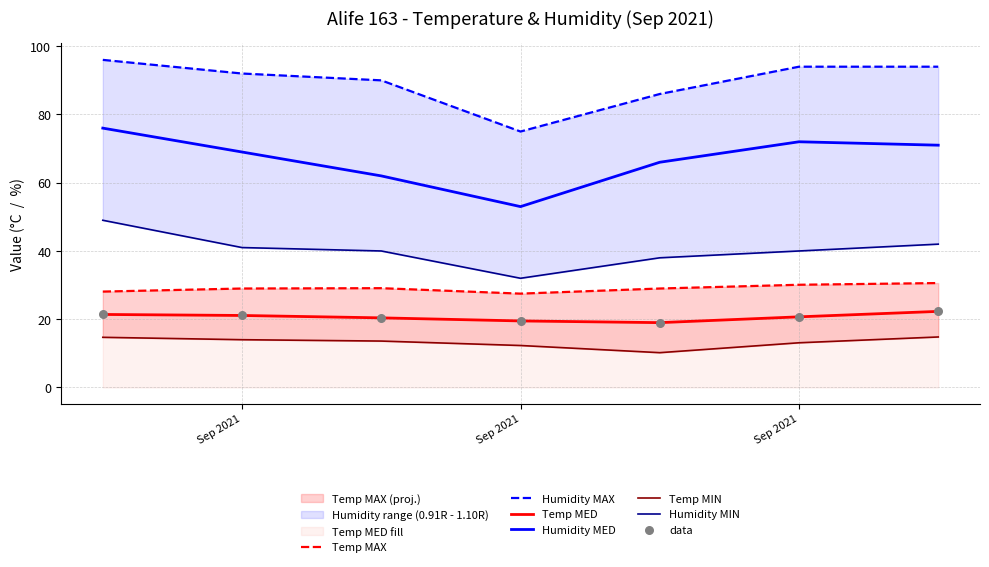

What are all the series names shown in the legend?

Temp MAX, Temp MED, Temp MIN, Humidity MAX, Humidity MED, Humidity MIN